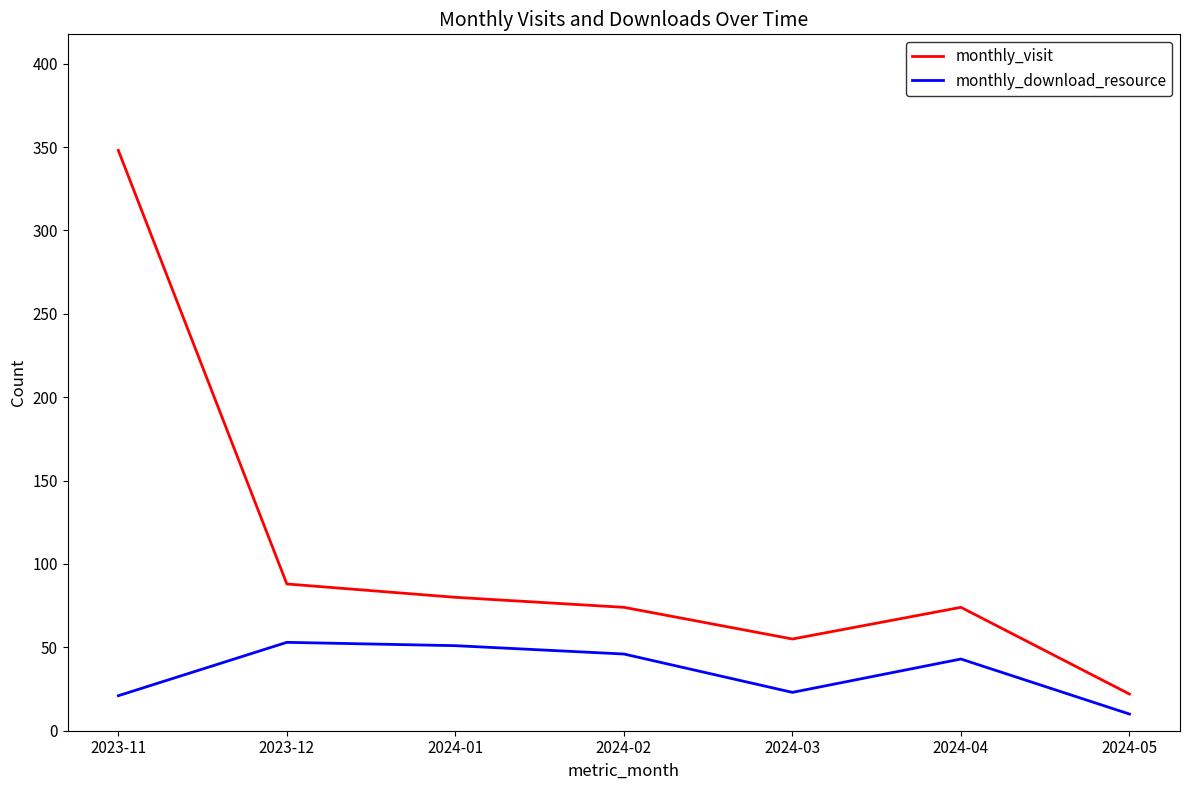

How many values in the monthly_download_resource series are below 43?

3